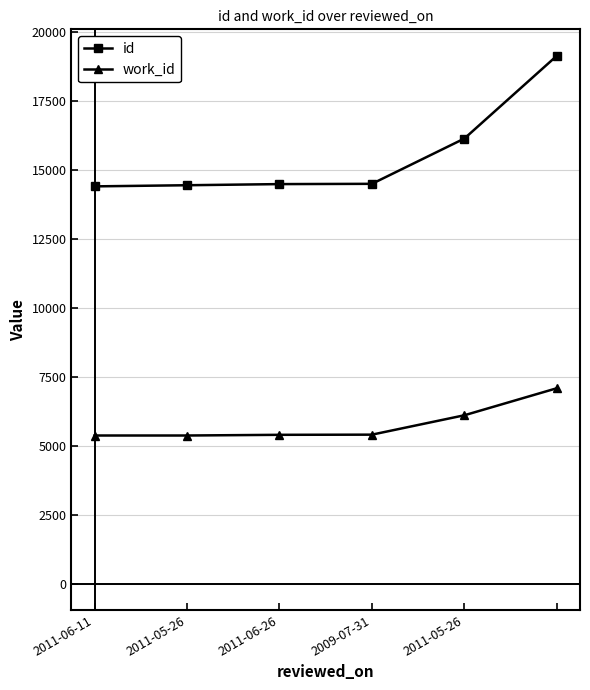

True or false: work_id and id cross at least once.

False